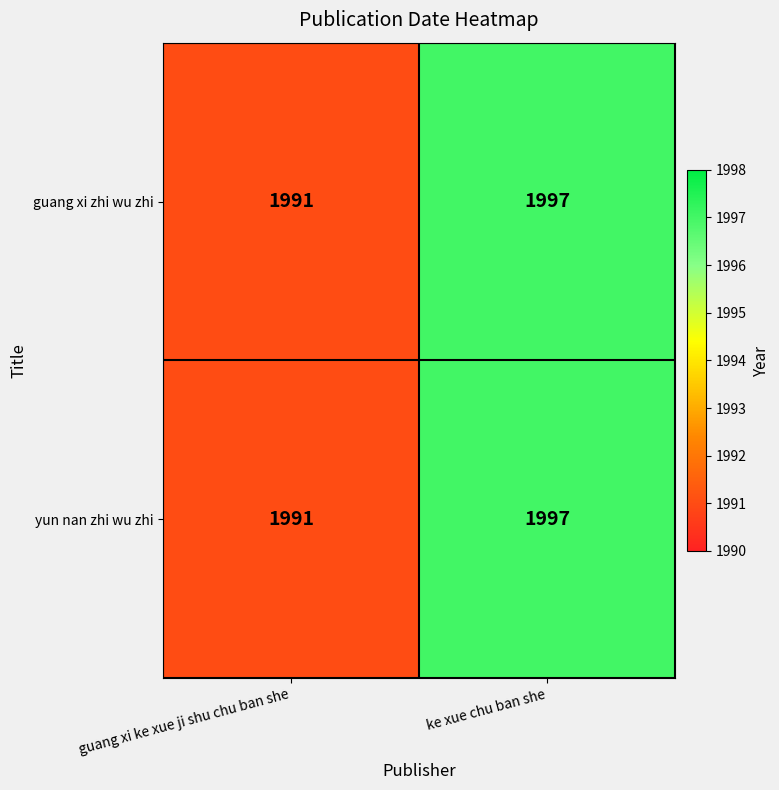

What is the difference between the maximum and minimum values in the yun nan zhi wu zhi series?

6